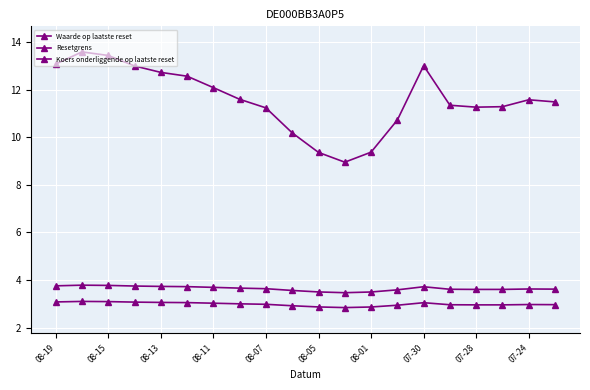

How many series are shown in this chart?

3